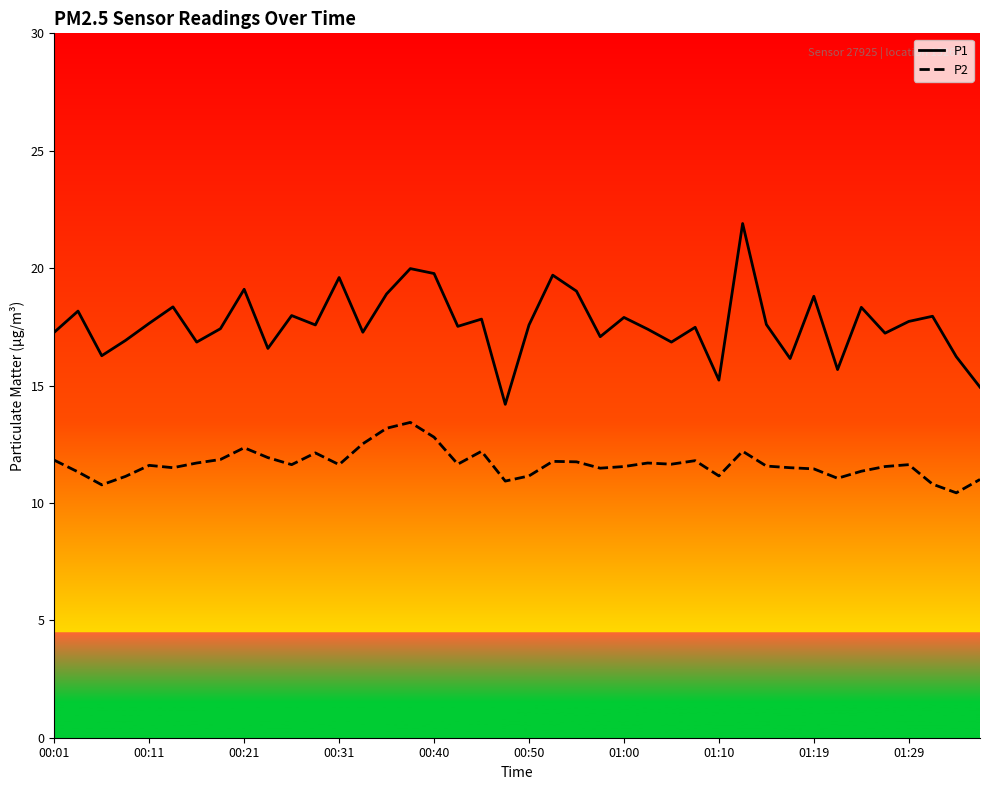

Which series has the widest spread of values?

P1